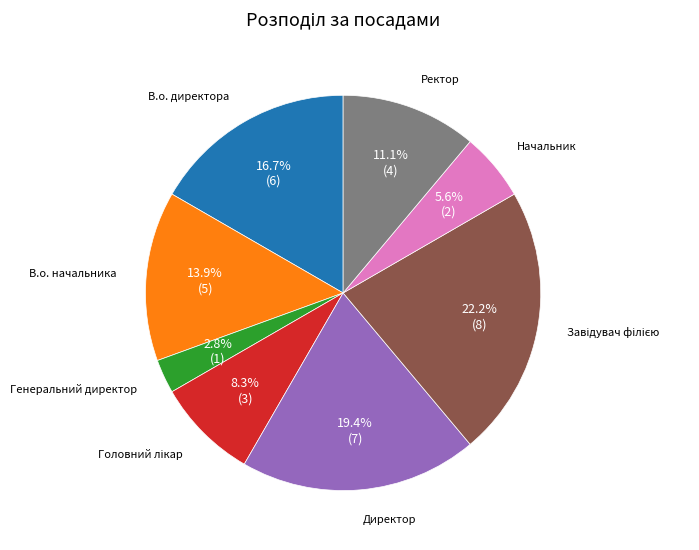

Is there any slice that represents more than half of the pie?

No